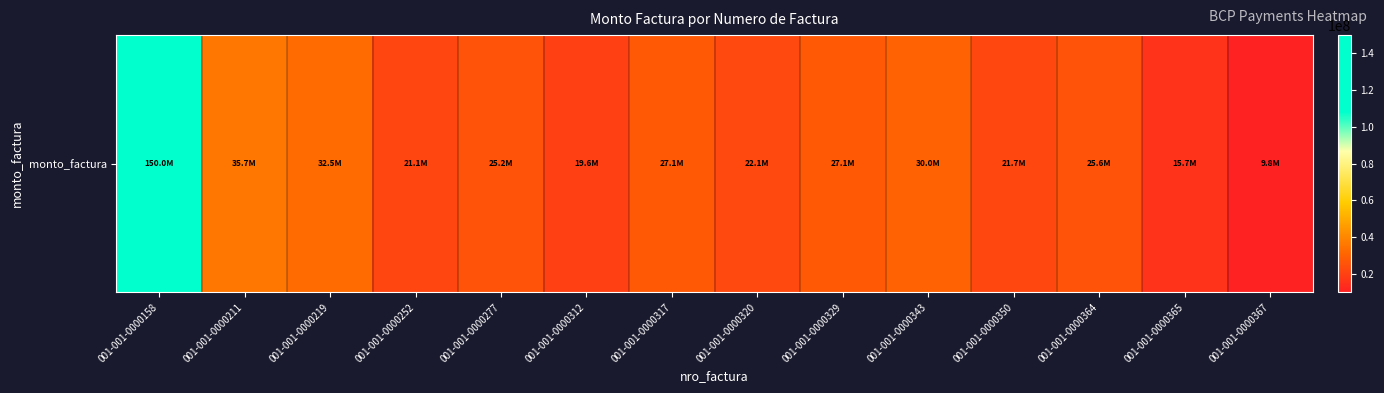

What is the maximum value shown in the chart?

150000000